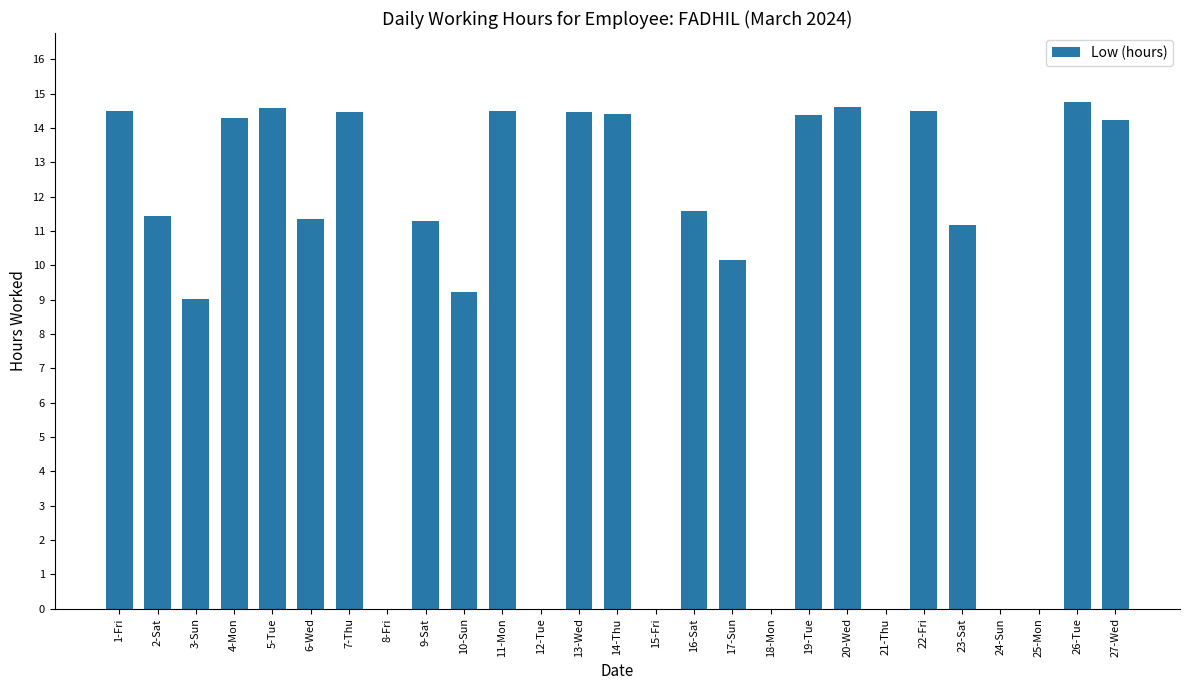

Where is the data nearest to the value 7?

3-Sun